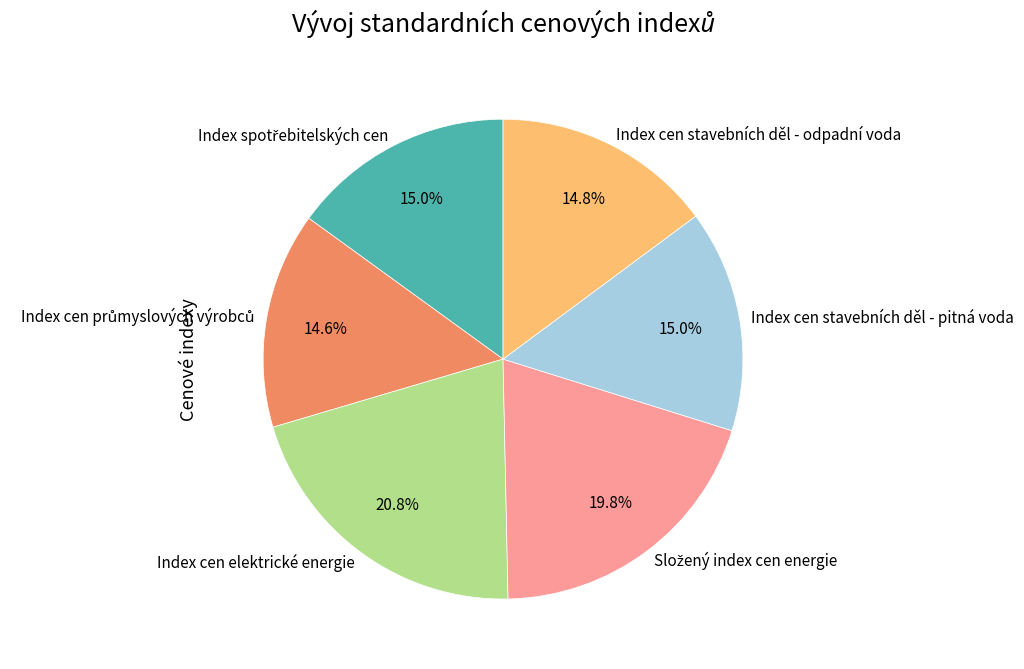

What is the largest slice in the pie chart?

Index cen elektrické energie